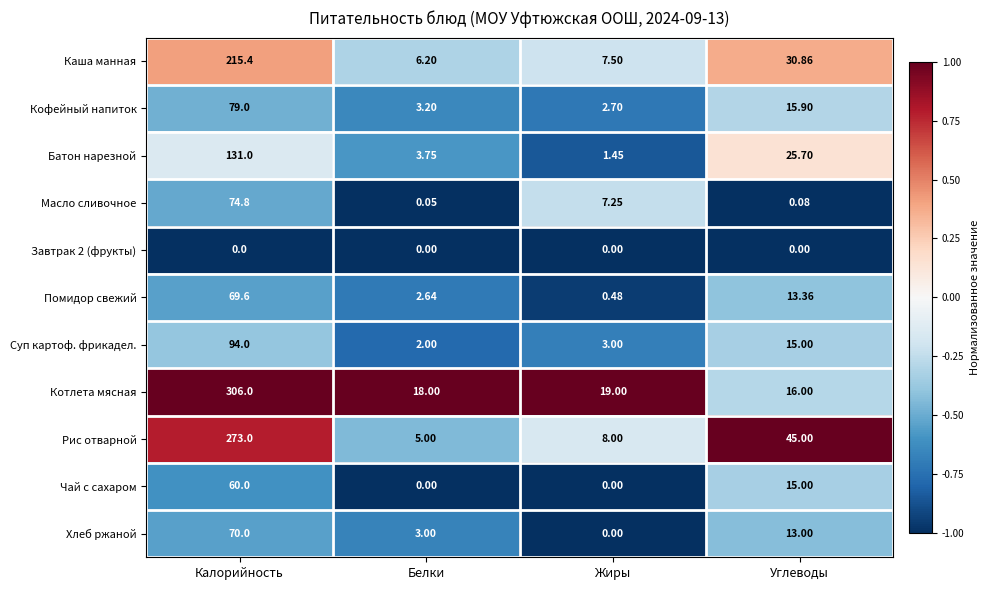

At which category is the sum across all series the highest?

Калорийность